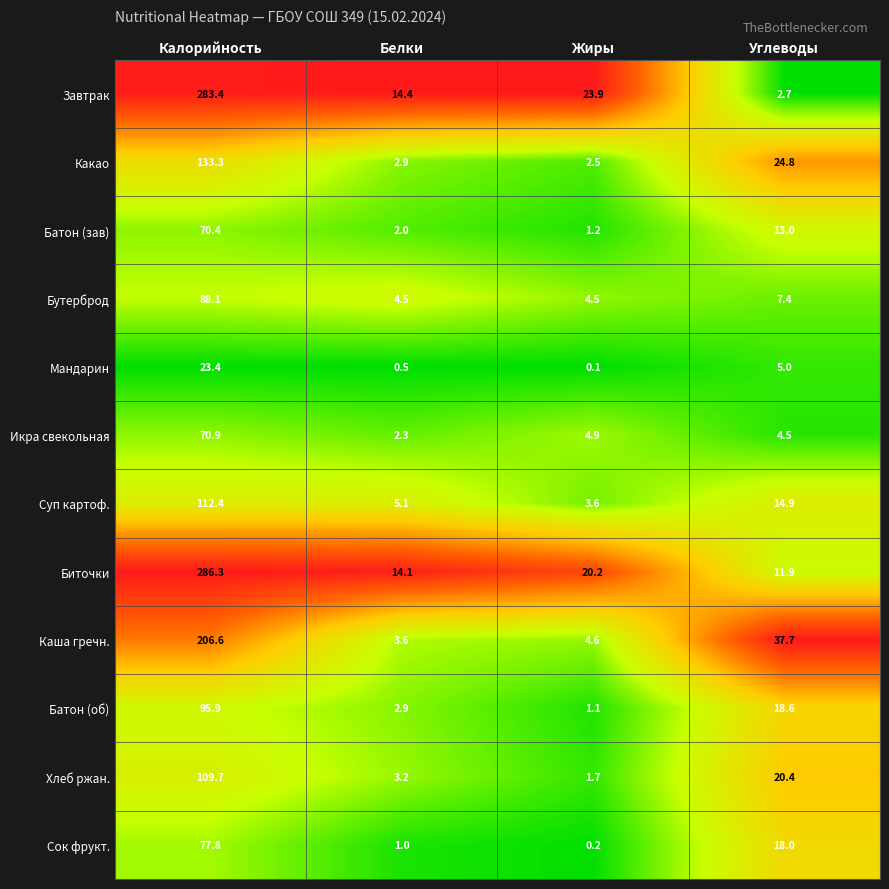

Is the value of Суп картоф. at Жиры greater than the value of Батон (об) at Калорийность?

No